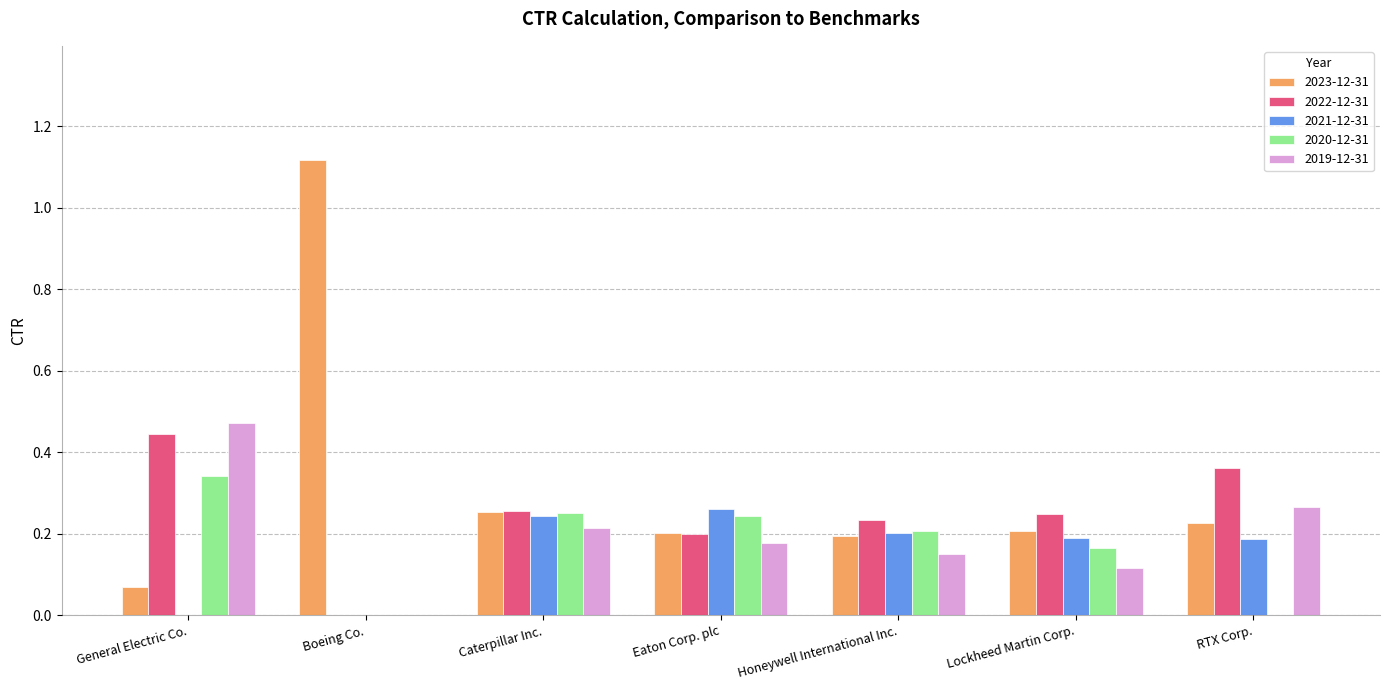

The value of 2020-12-31 at RTX Corp. is -0.1. True or false?

False